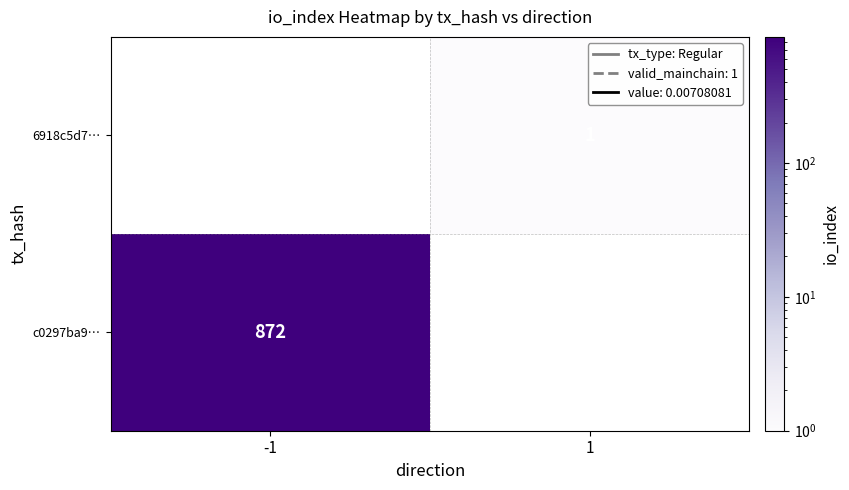

Is it true that c0297ba9… equals 434 at -1?

False